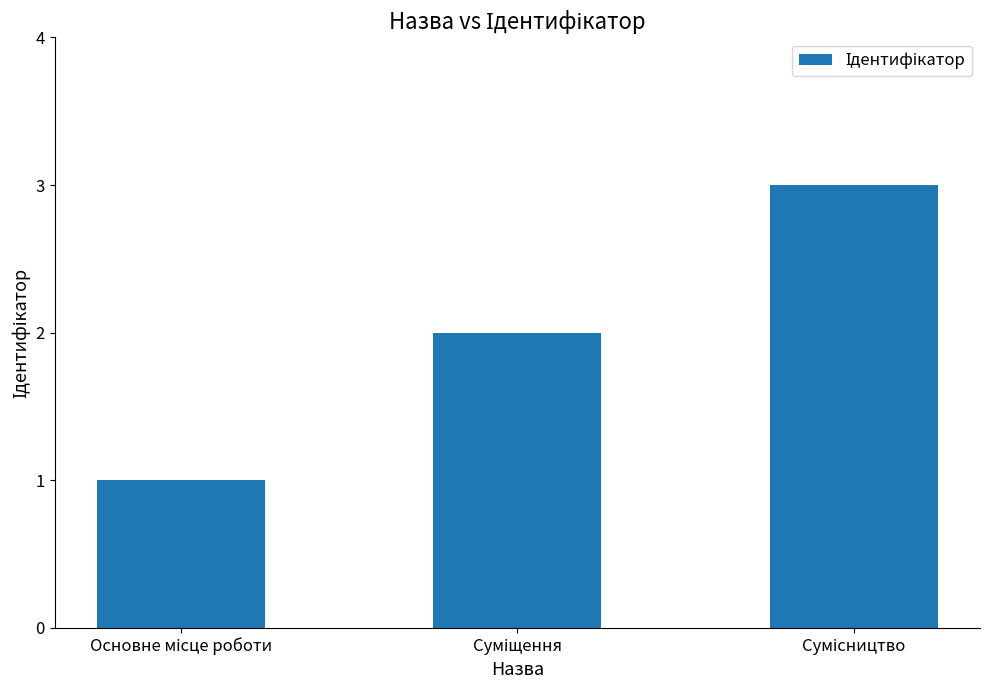

What is the sum of all values?

6